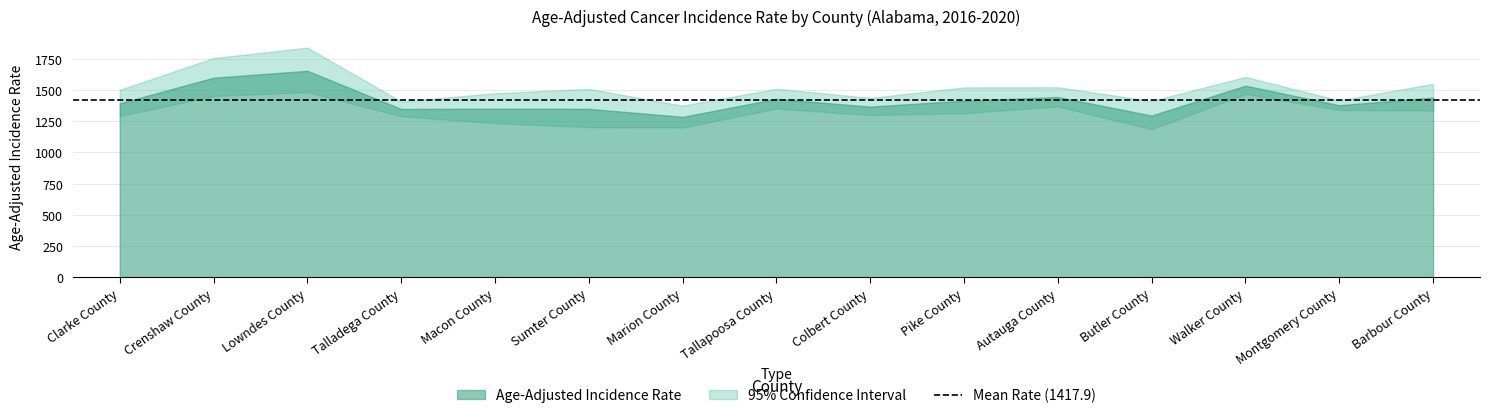

At how many categories does at least one series exceed 1709?

2